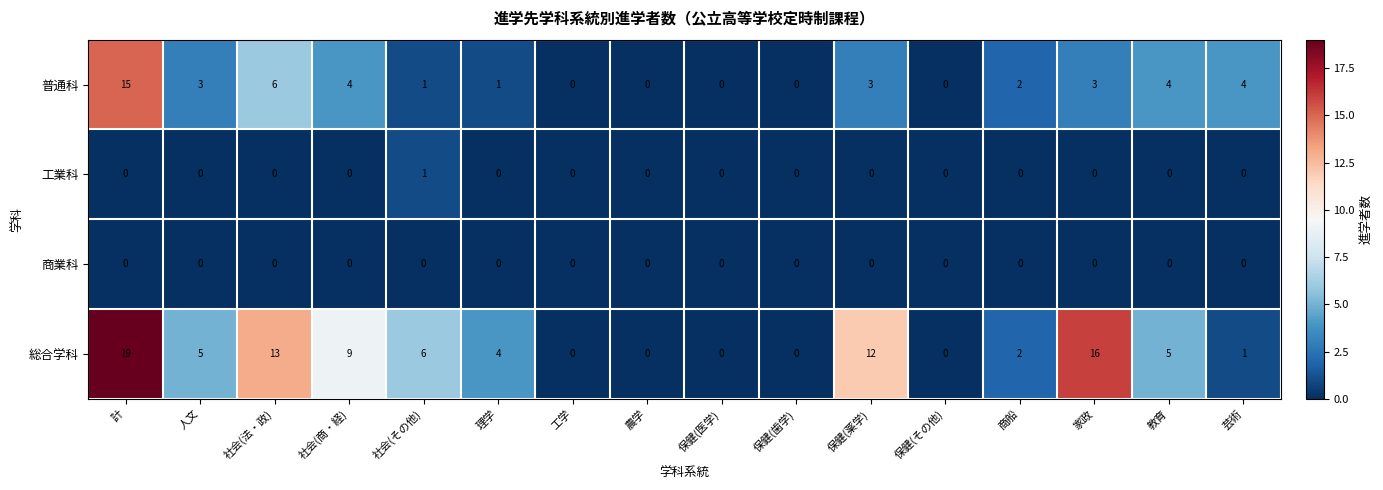

What is the difference between the 総合学科 values at 工学 and 教育?

5